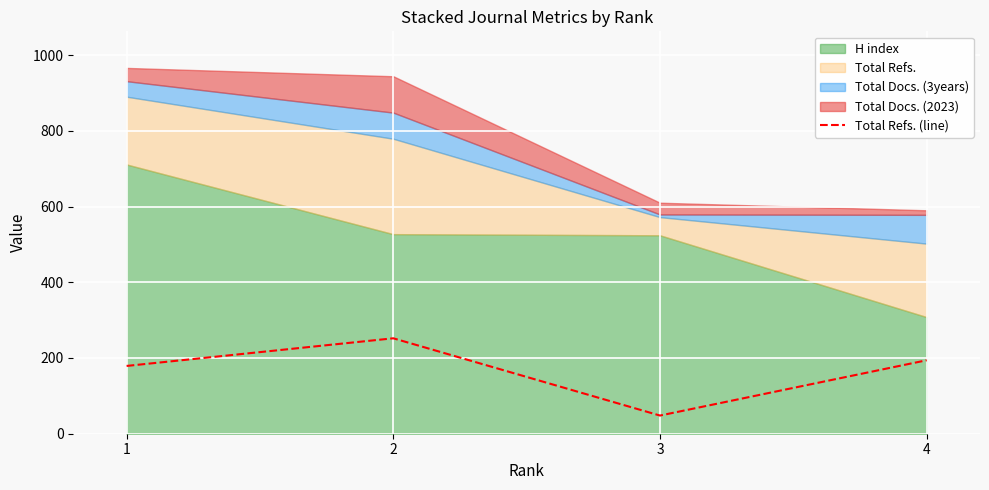

What is the sum of all values?

673